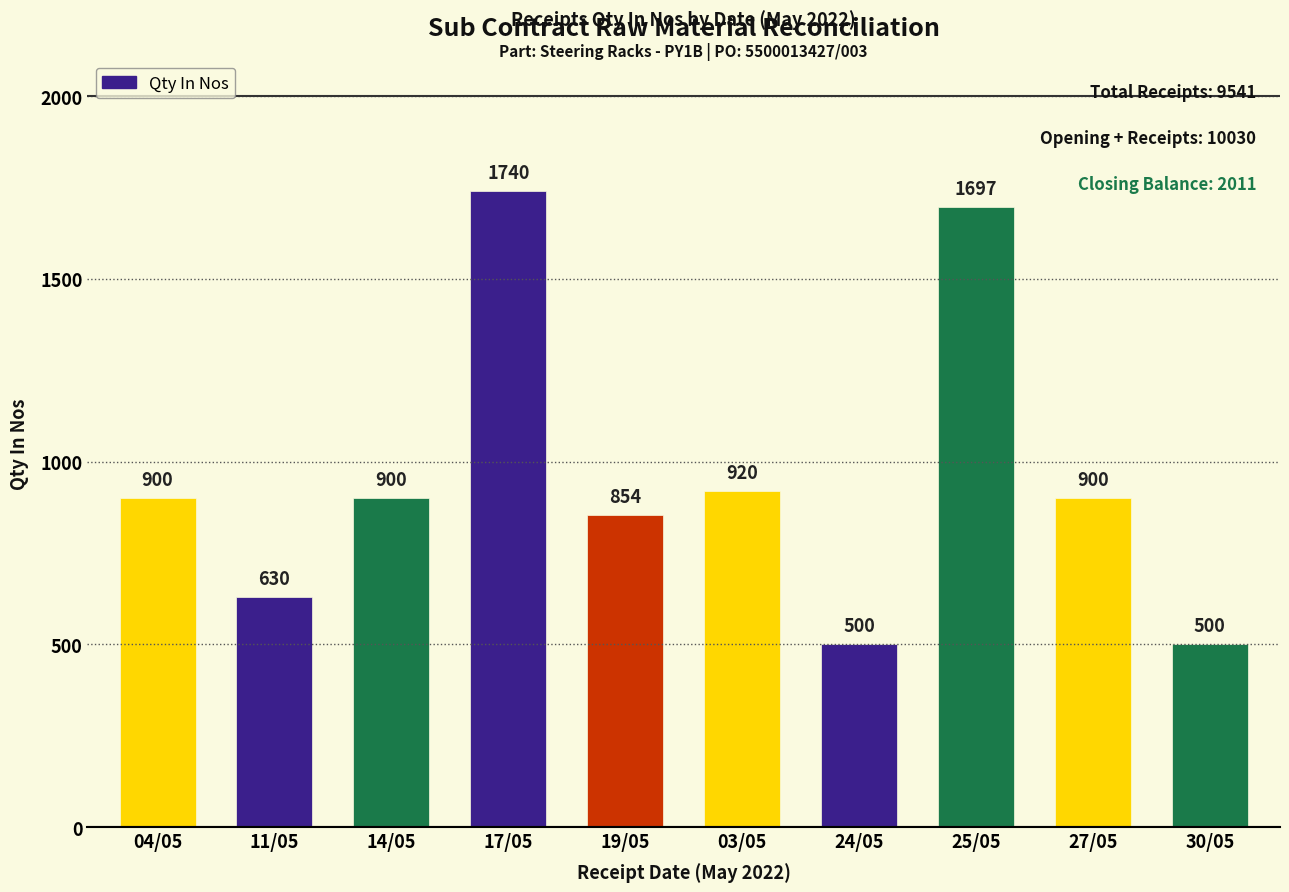

Count the number of categories in the chart.

10